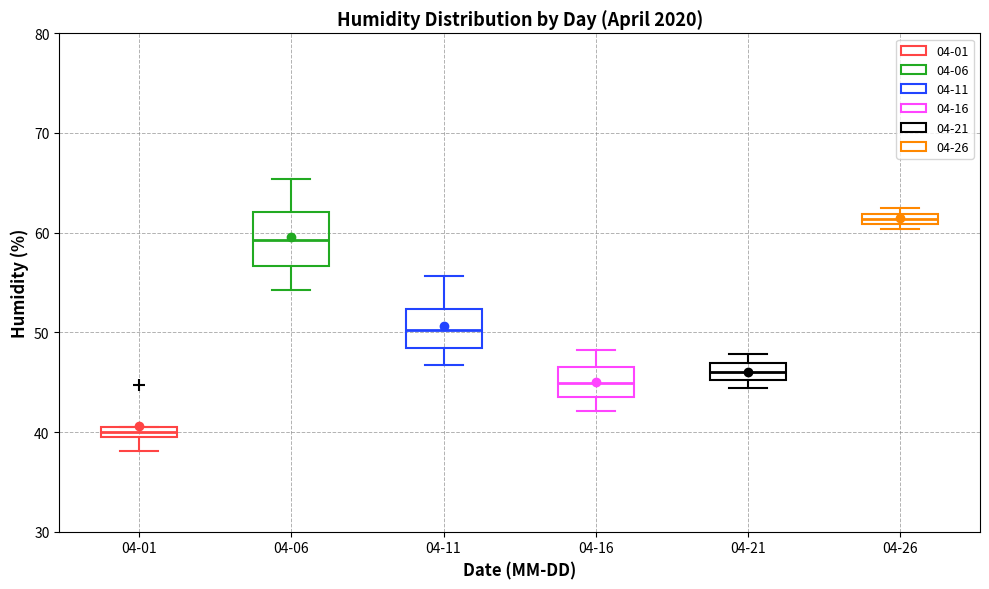

Comparing the boxes themselves (not the whiskers), which one is the tallest?

04-06